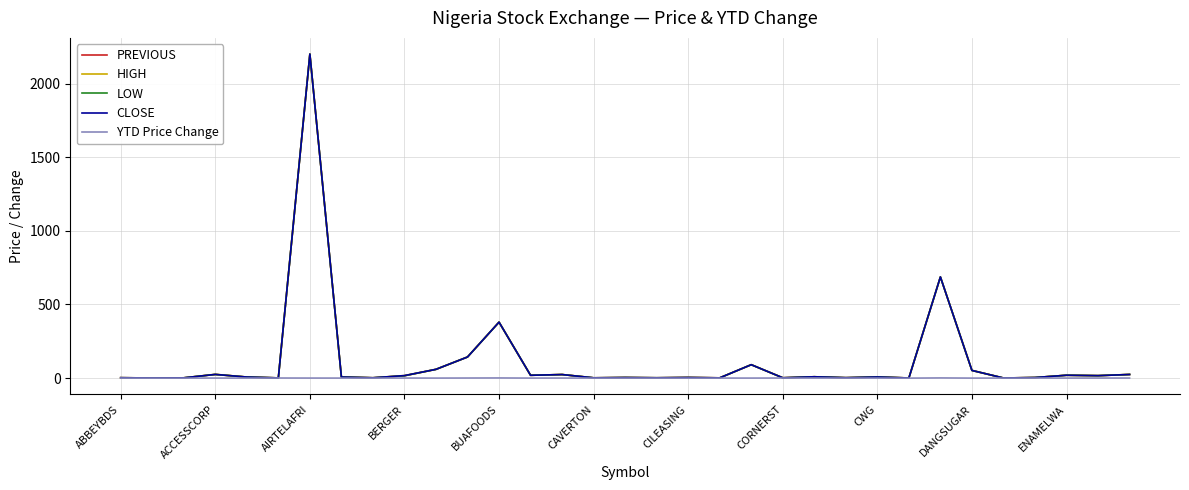

What is the maximum value for PREVIOUS?

2200.0